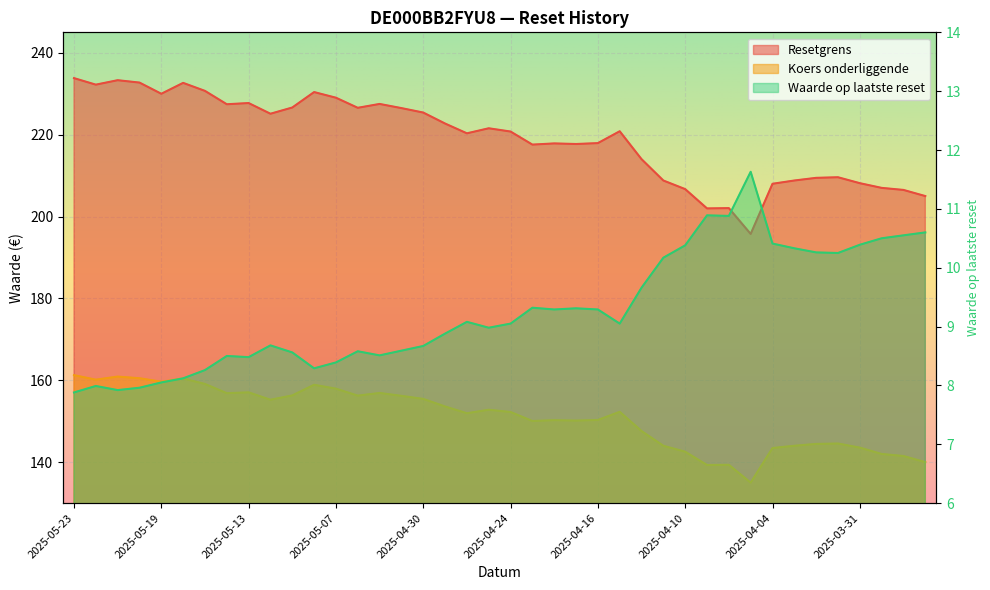

What is the difference between the Koers onderliggende values at 2025-05-09 and 2025-05-14?

0.5